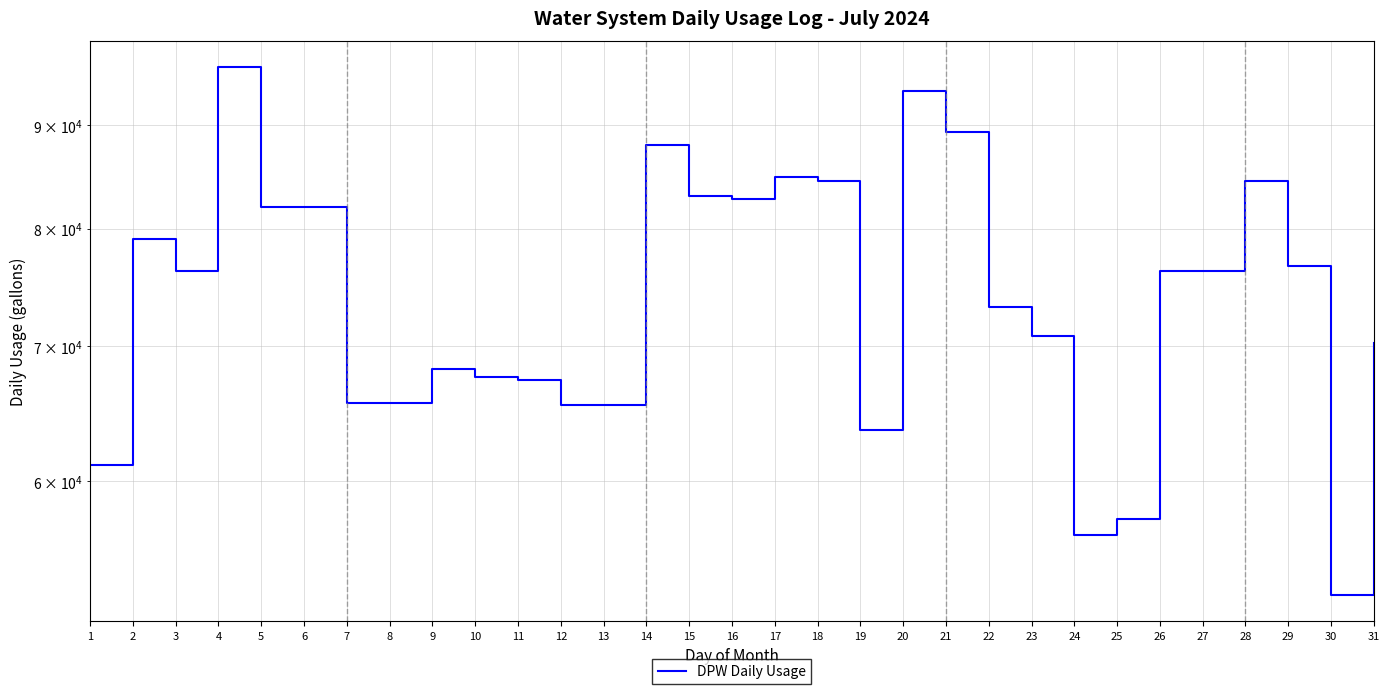

The chart shows a value of 25051 at 22. True or false?

False